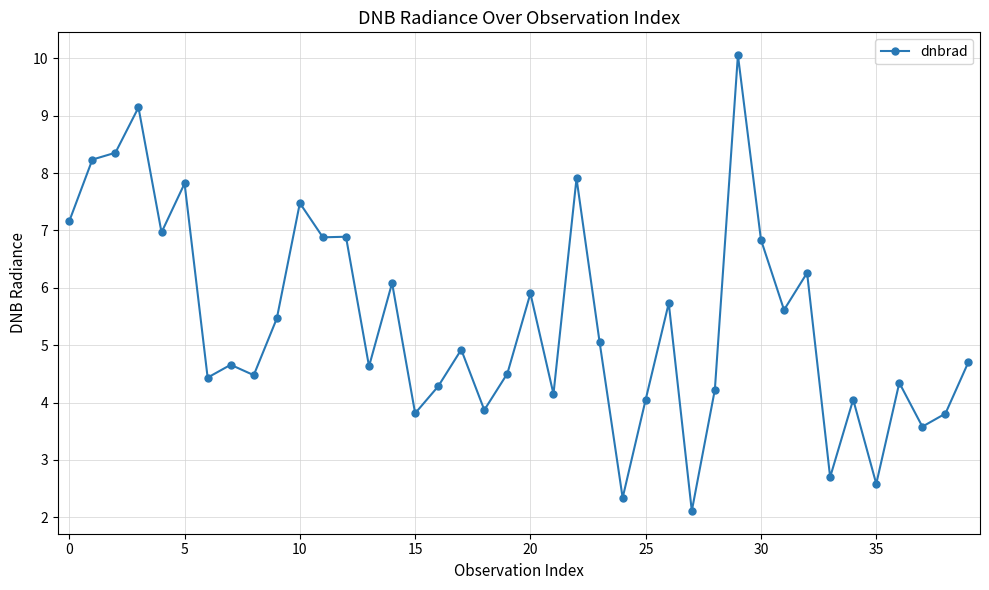

Does the chart display data point markers on the line(s)?

Yes